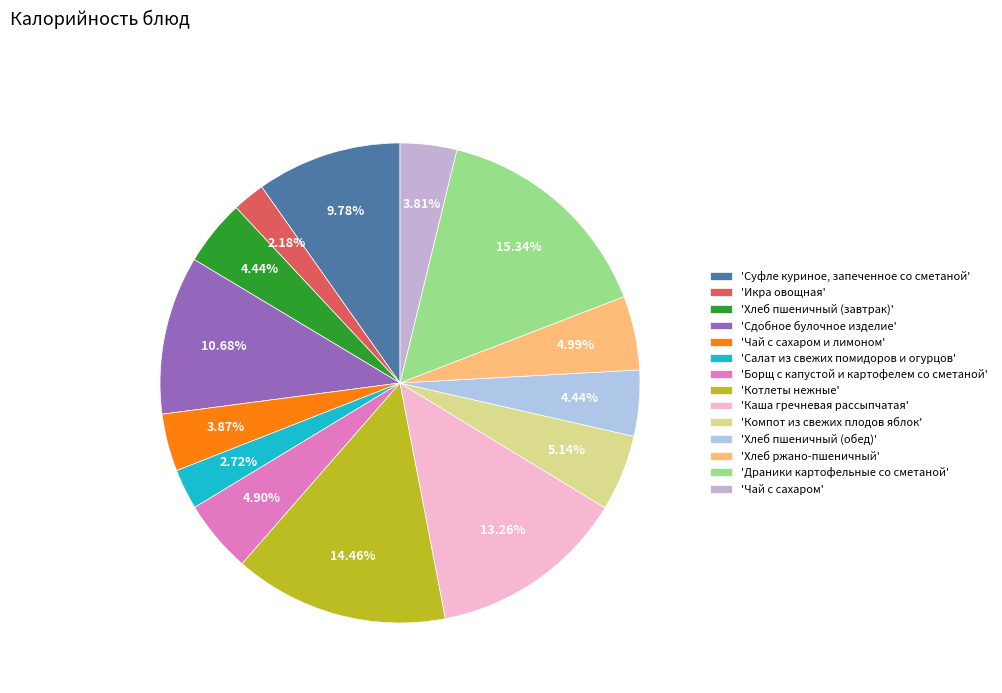

Rank the categories by value from lowest to highest.

Икра овощная, Салат из свежих помидоров и огурцов, Чай с сахаром, Чай с сахаром и лимоном, Хлеб пшеничный (завтрак), Хлеб пшеничный (обед), Борщ с капустой и картофелем со сметаной, Хлеб ржано-пшеничный, Компот из свежих плодов яблок, Суфле куриное, запеченное со сметаной, Сдобное булочное изделие, Каша гречневая рассыпчатая, Котлеты нежные, Драники картофельные со сметаной